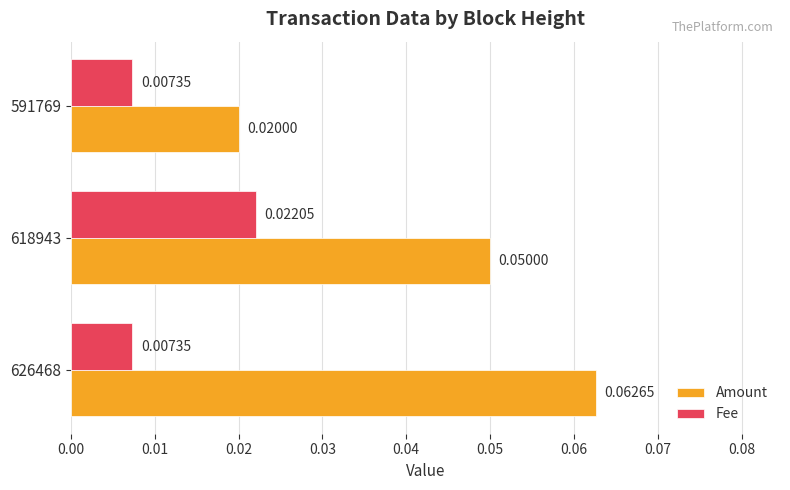

Between 618943 and 591769, which series saw the biggest shift?

Amount